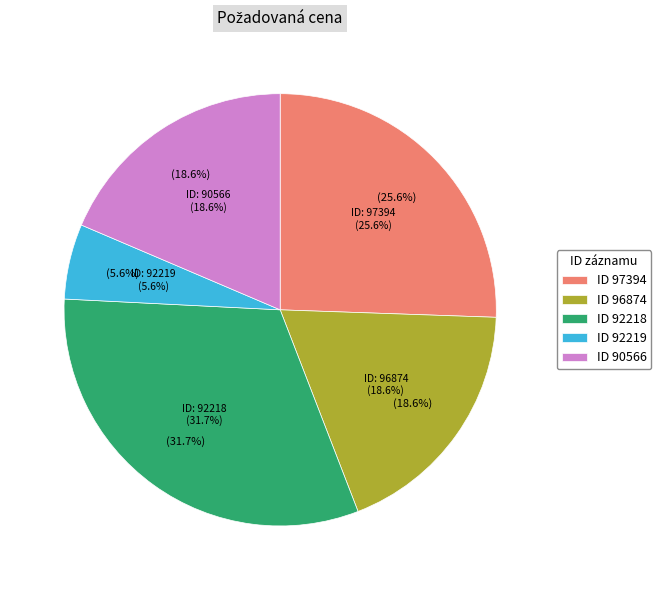

Does 92218 account for over 50% of the chart?

No